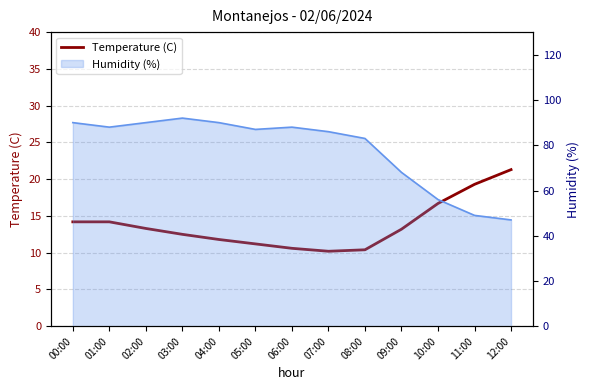

What is the label of the 10th point from the left?

09:00